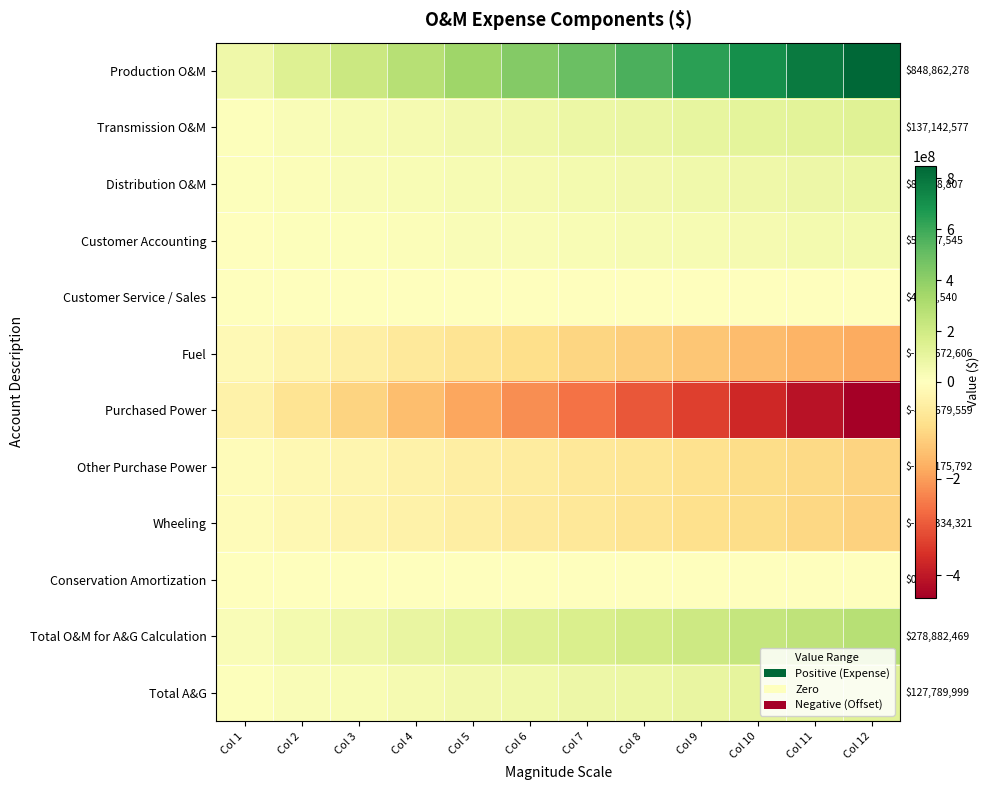

At which category is the sum across all series the highest?

Col 12